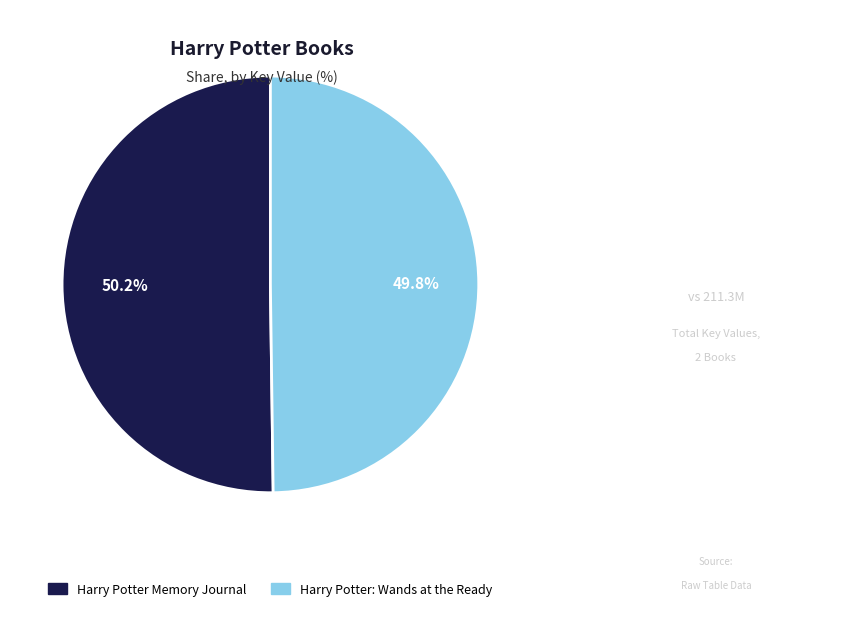

How many slices are in this pie chart?

2